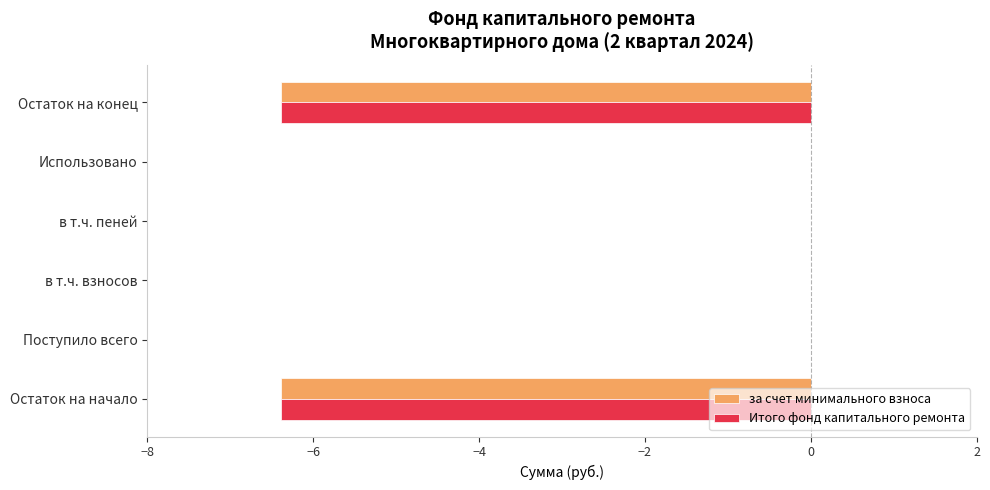

What is the sum of all за счет минимального взноса values?

-12.8